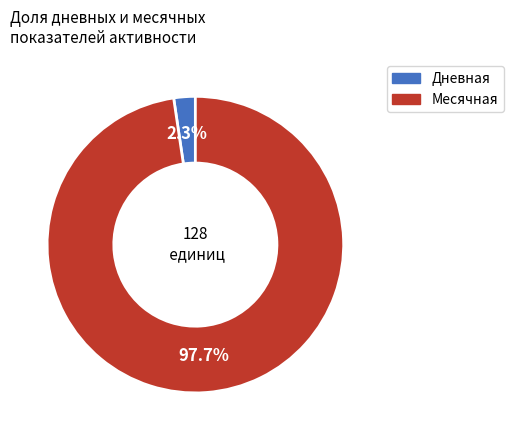

Between Месячная and Дневная, which is larger?

Месячная